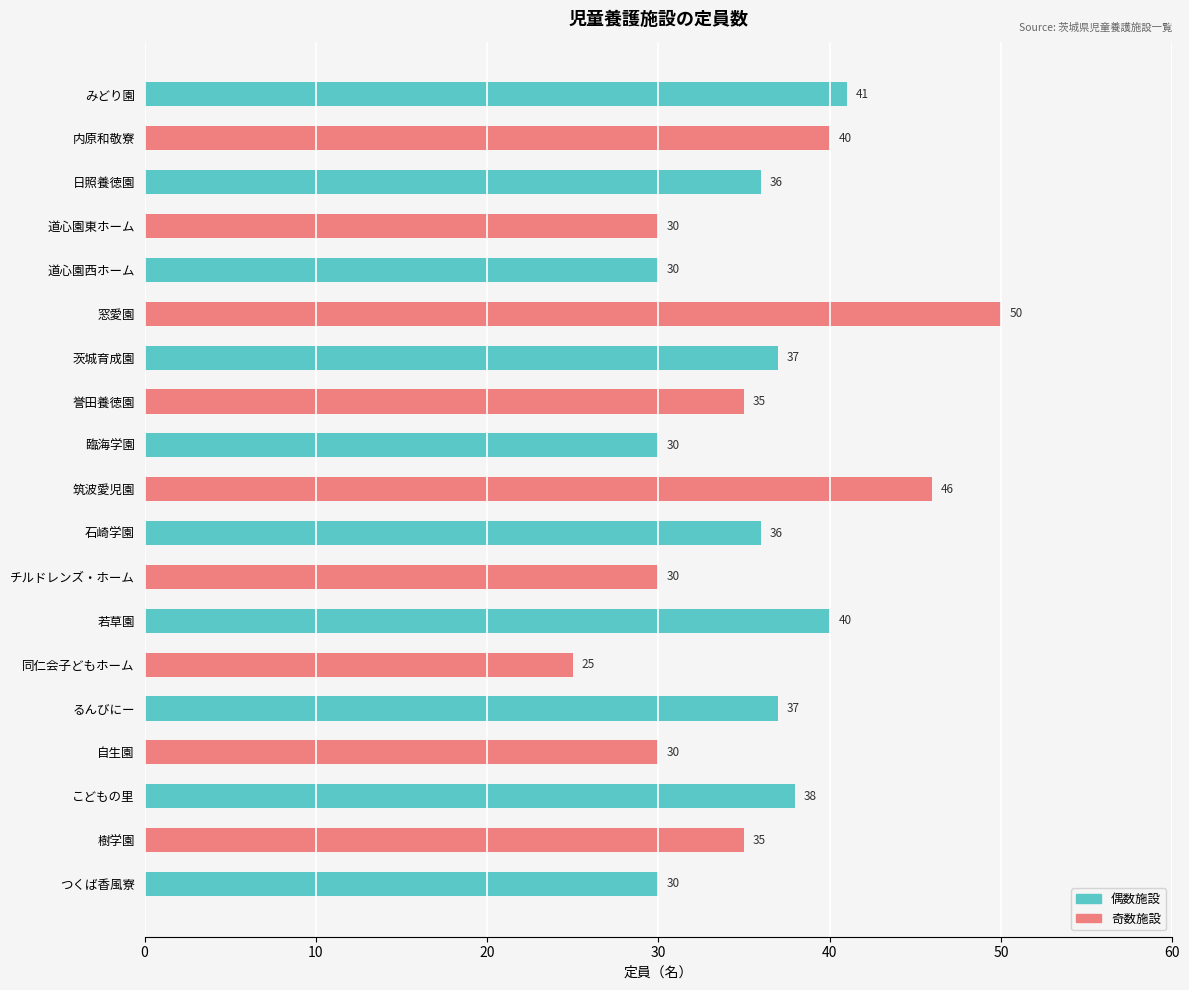

What is the difference between the maximum and minimum values?

25